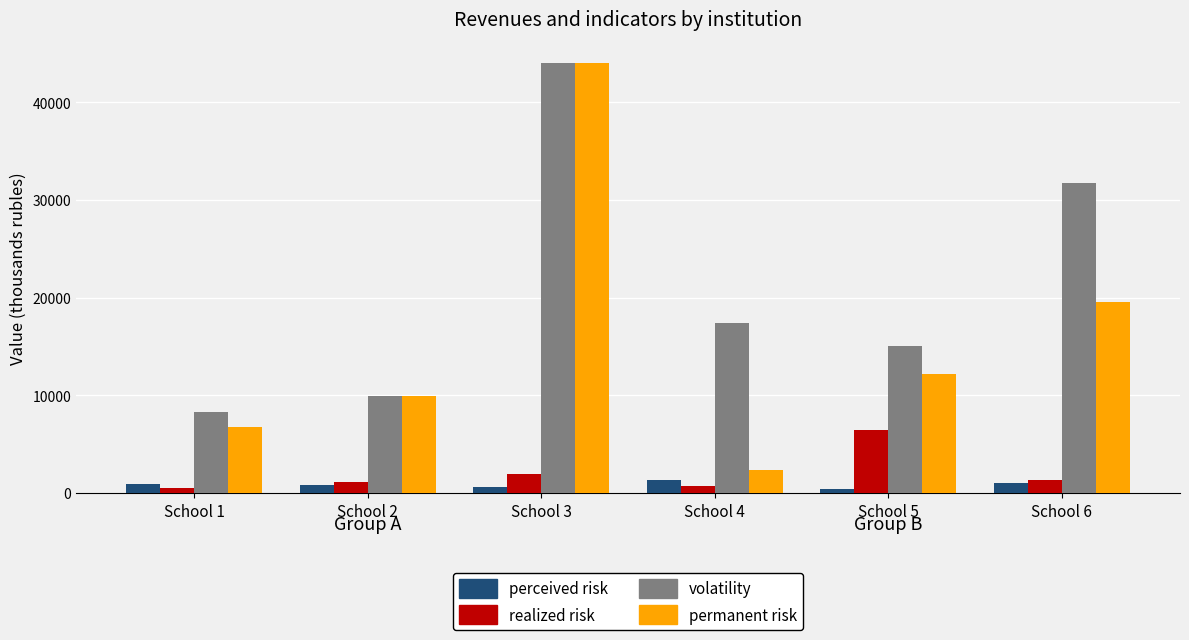

What is the minimum value shown in the chart?

460.0